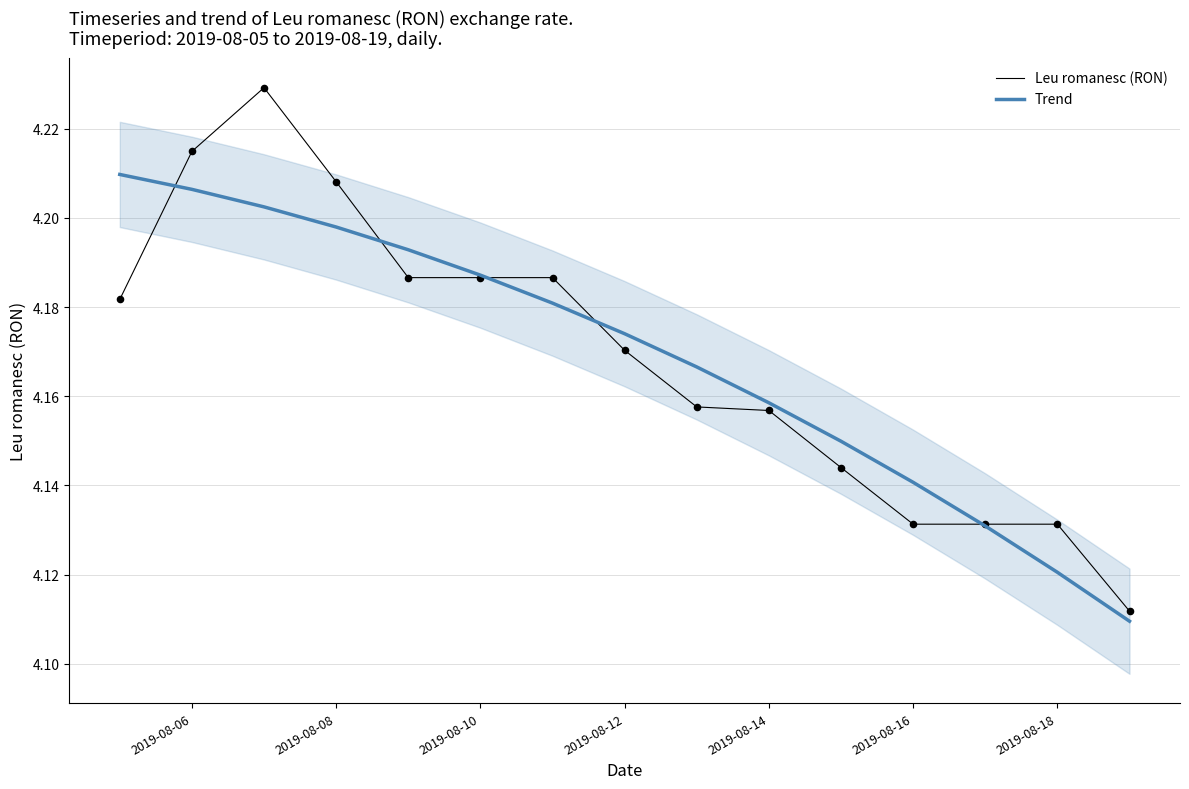

Is it true that Leu romanesc (RON) equals 1.3 at 2019-08-16?

False